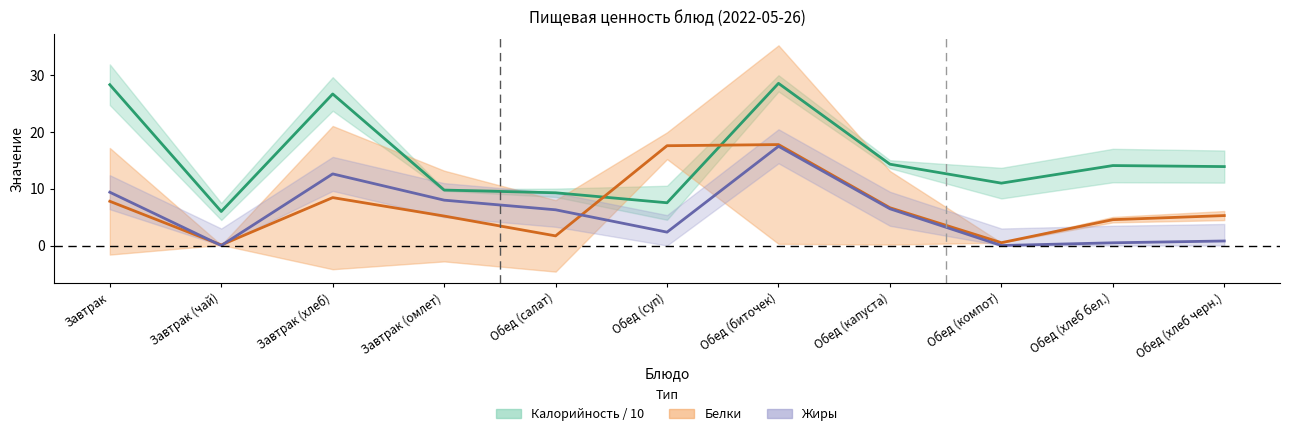

Which category has the highest value in the Белки series?

Обед (биточек)